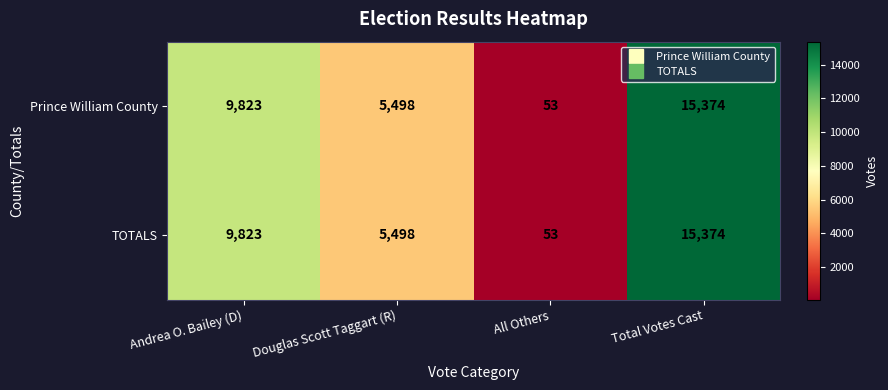

At how many categories does at least one series exceed 3989?

3